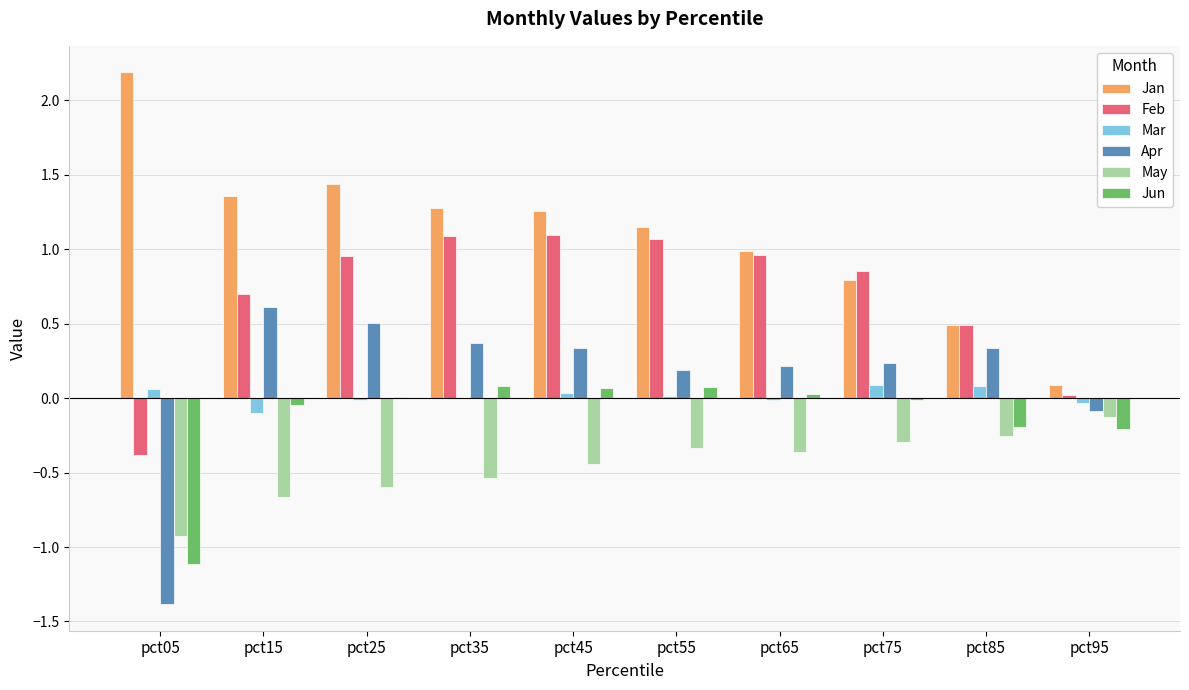

What is the total value across all series at pct15?

1.9